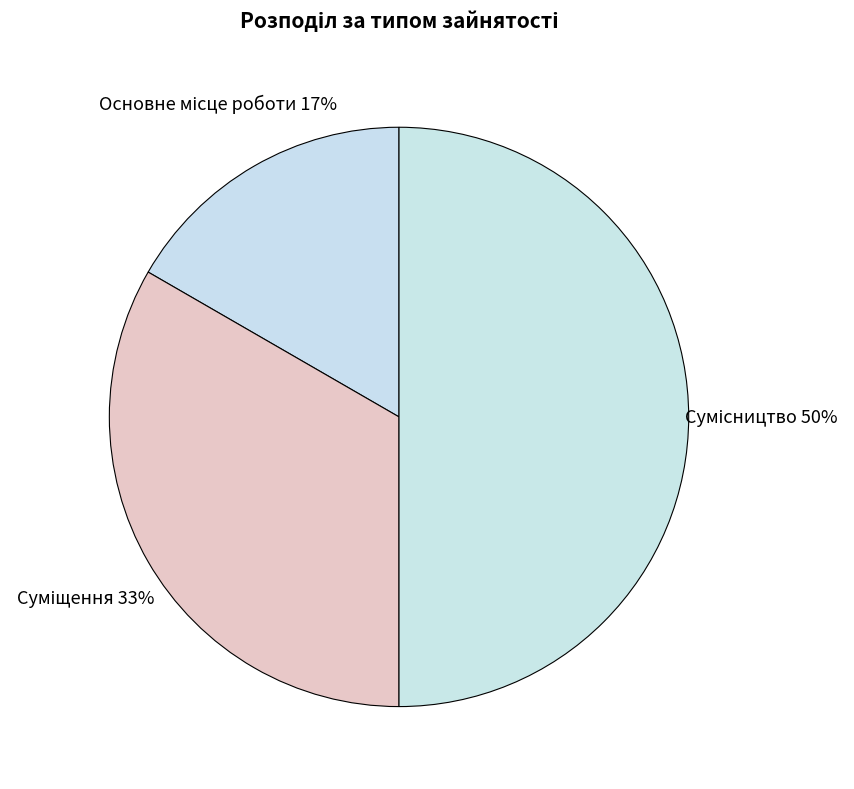

Which category has the biggest portion of the pie?

Сумісництво